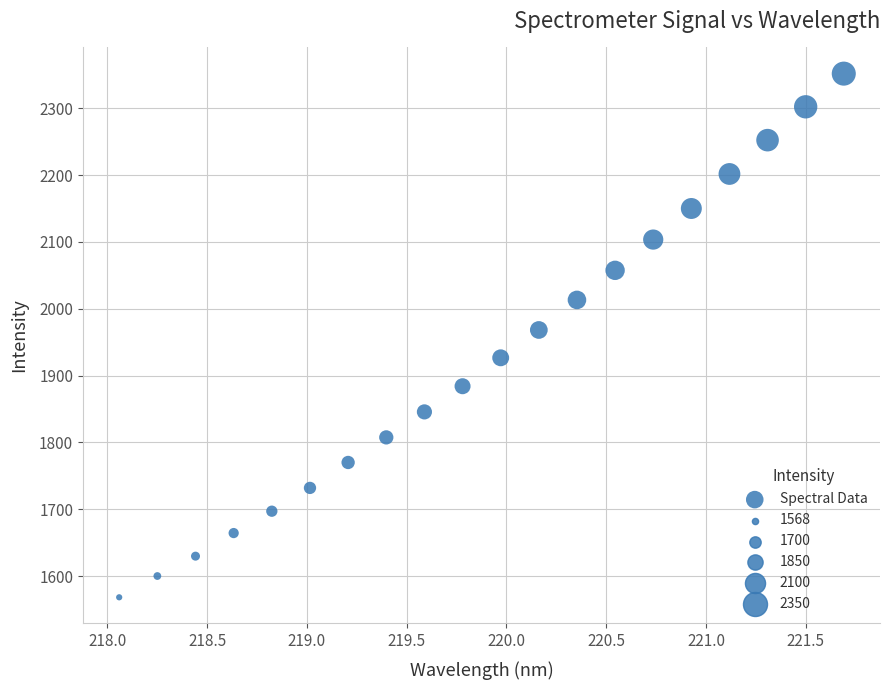

What is the range of X values (max minus min)?

3.6